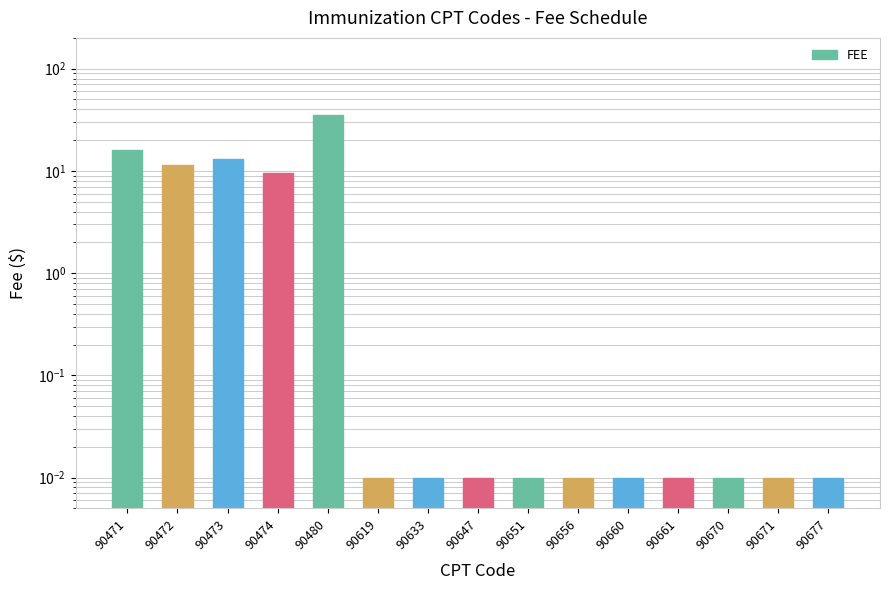

The chart shows a value of 11.5 at 90472. True or false?

True